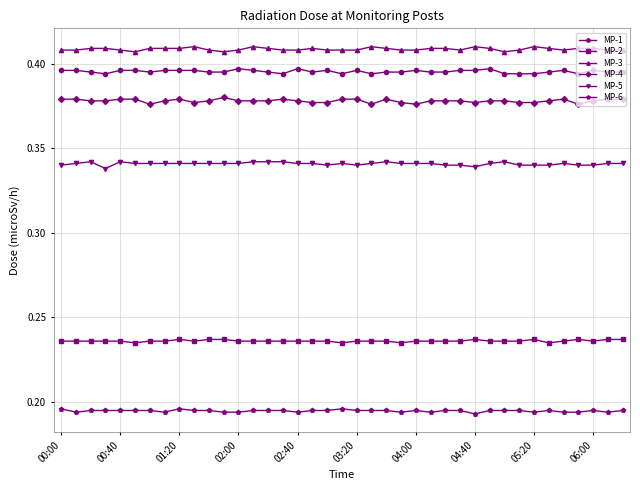

True or false: MP-3 and MP-4 cross at least once.

False